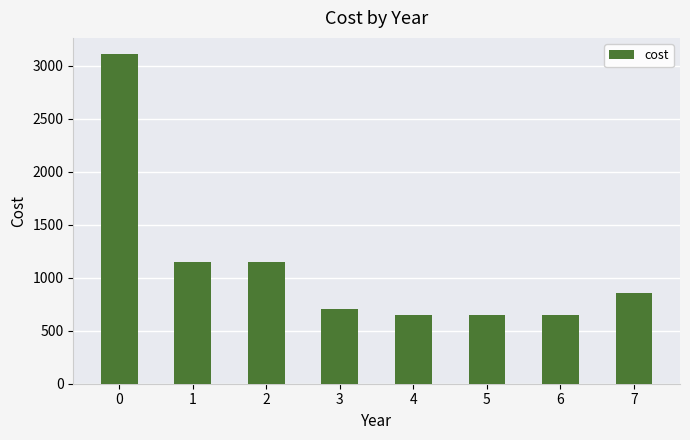

What is the change in value from 0 to 1?

-1960.0